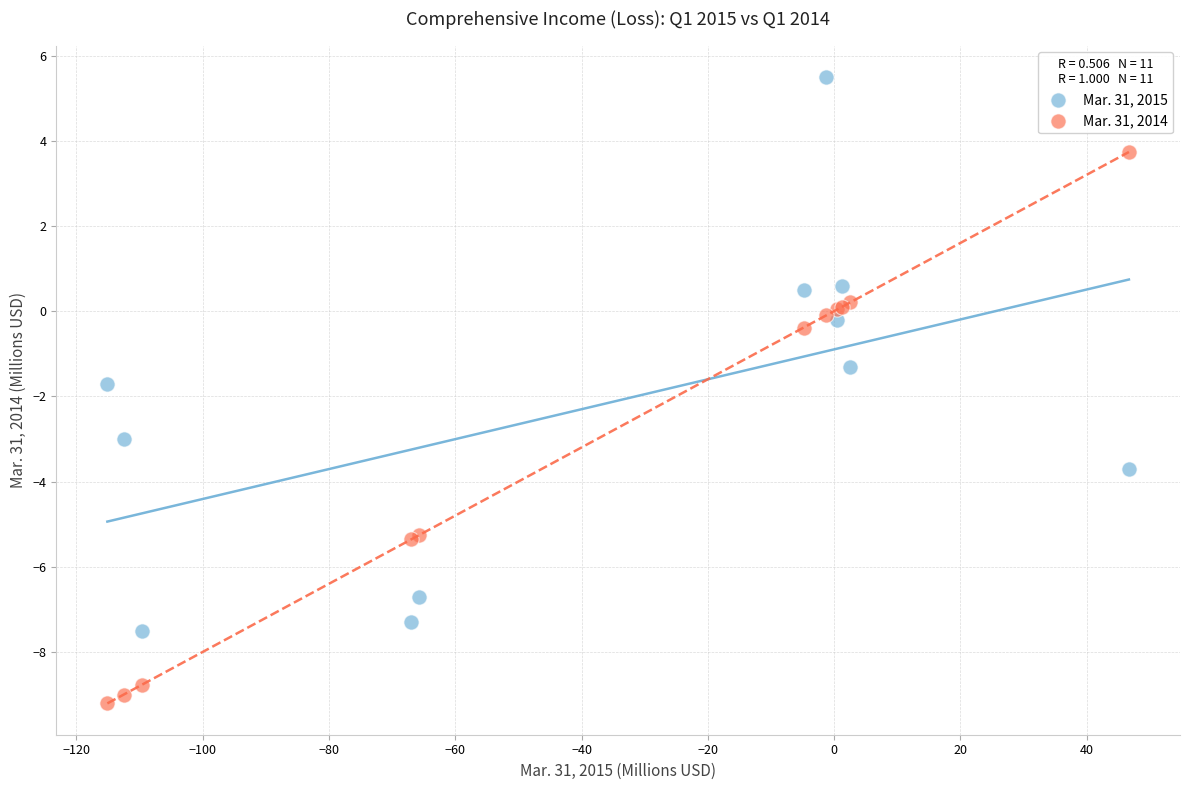

In the Mar. 31, 2014 series, what Y value is closest to -2?

-0.4